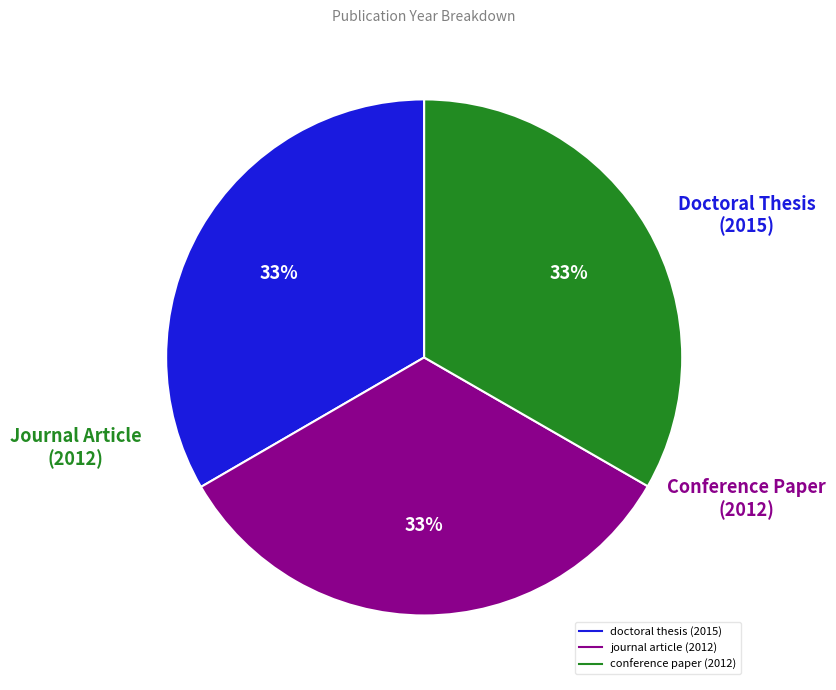

How many slices are in this pie chart?

3